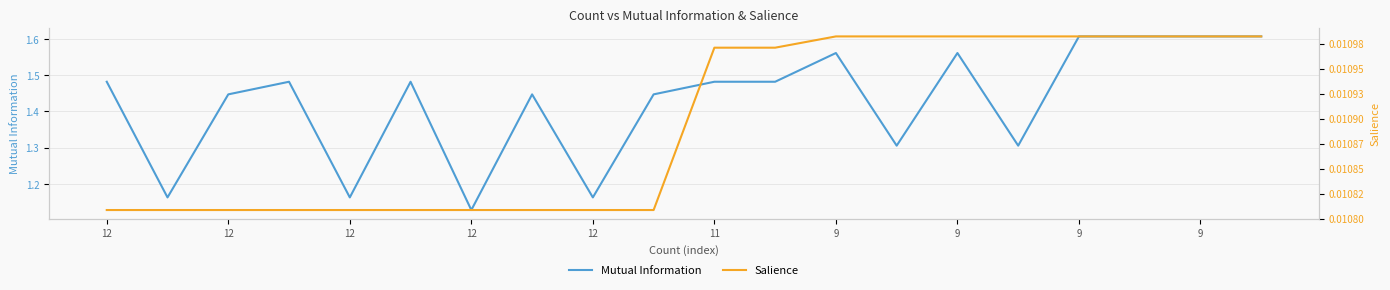

Which series has the largest total across all categories?

Mutual Information